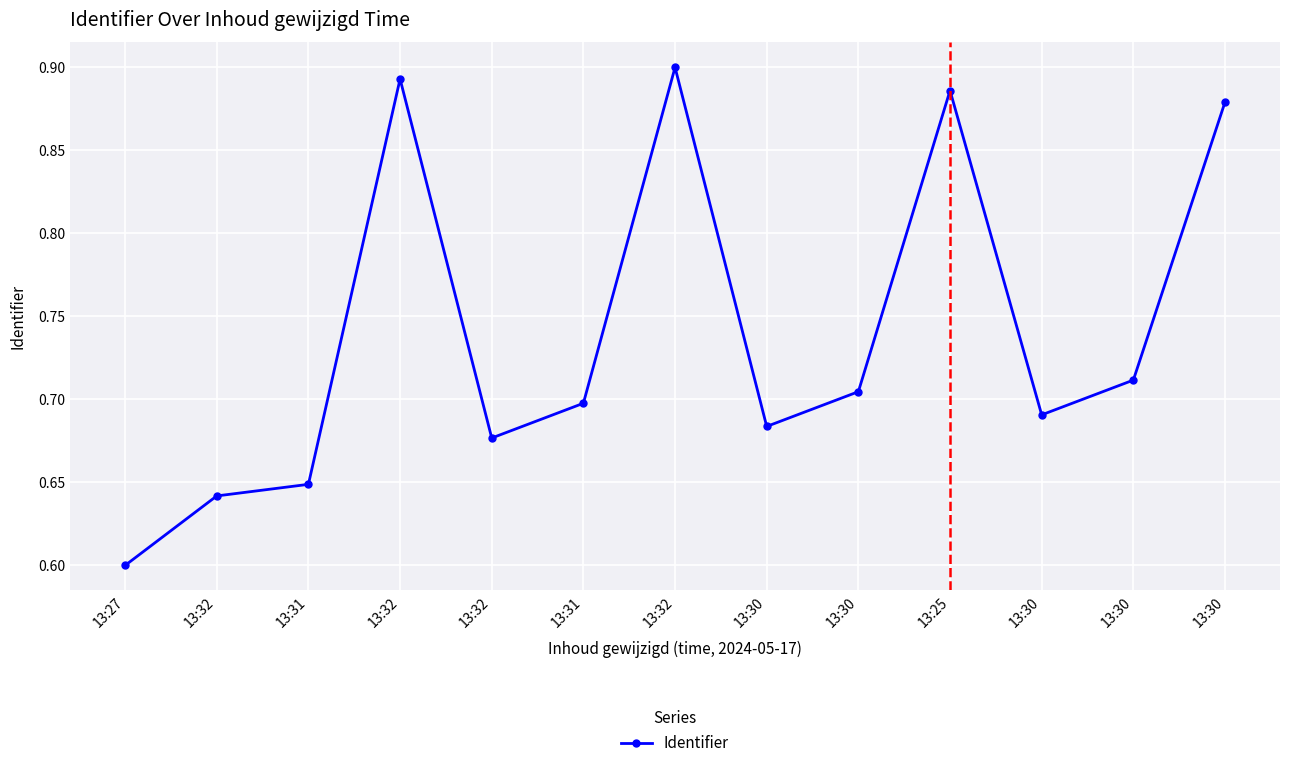

Does the chart have visible grid lines?

Yes